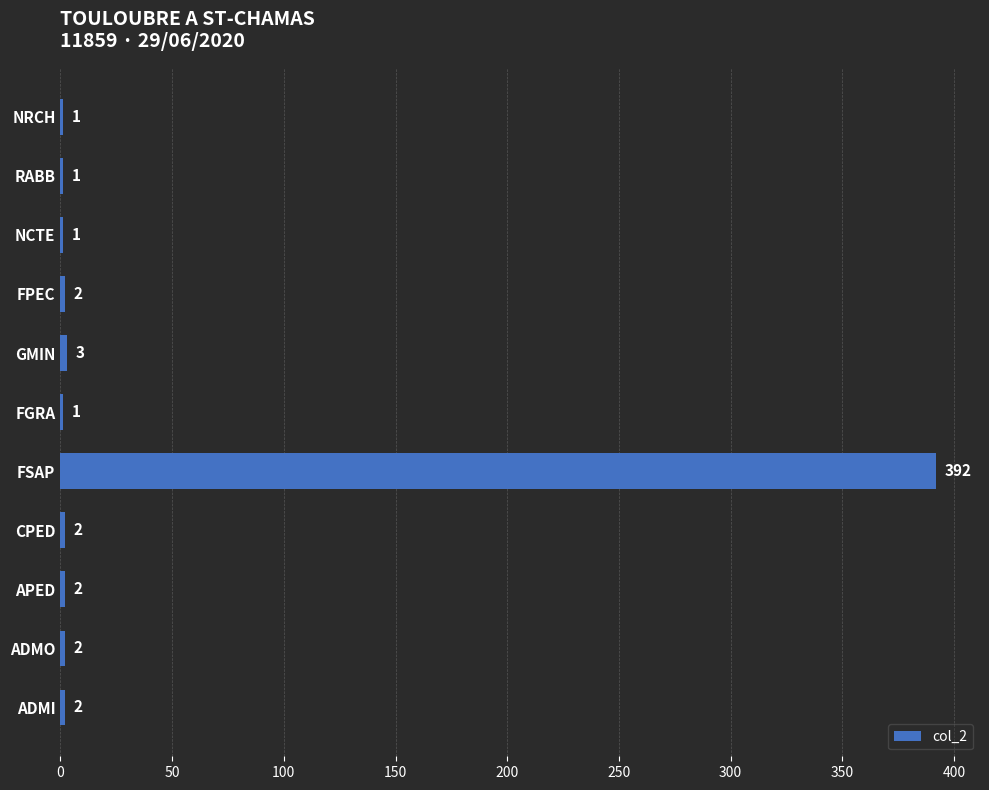

Approximately how many times larger is the value at RABB compared to FGRA?

1.0